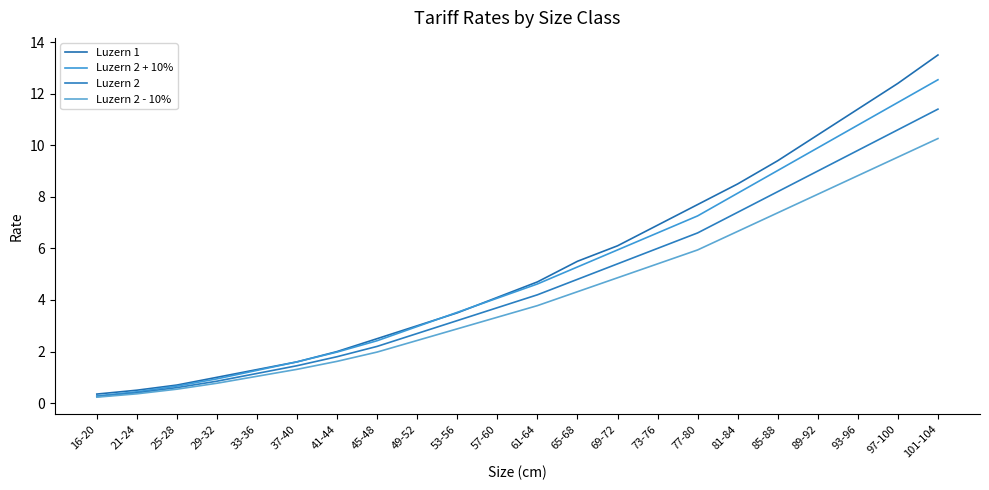

Does the chart have visible grid lines?

No